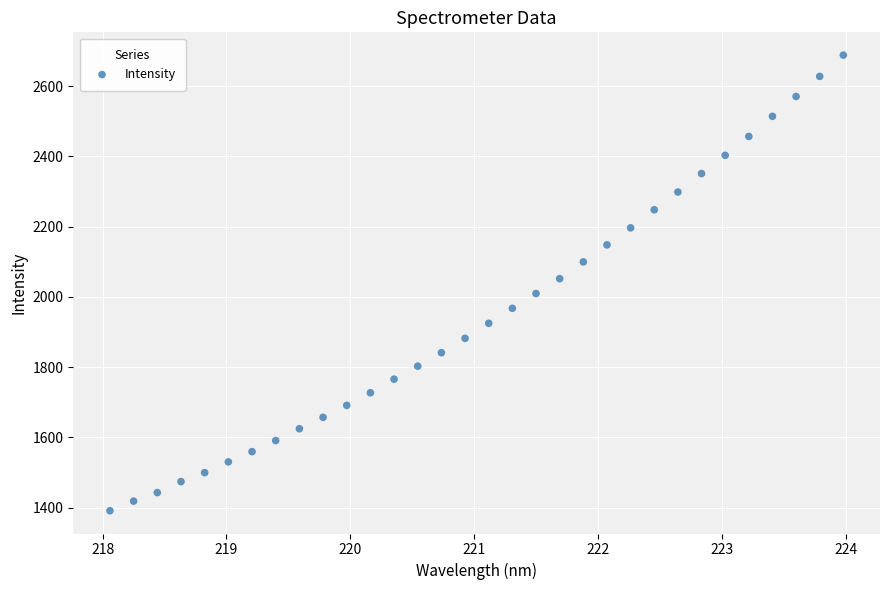

What is the range of X values (max minus min)?

5.9